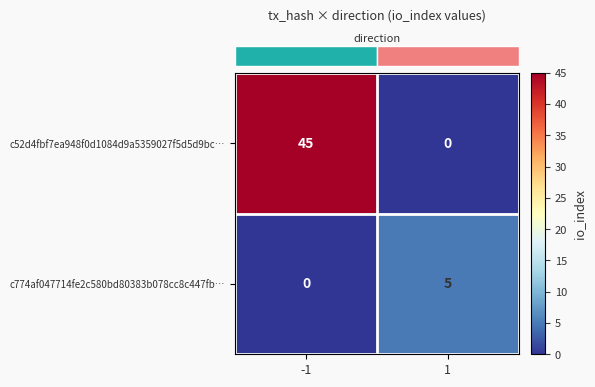

True or false: c52d4fbf7ea948f0d1084d9a5359027f5d5d9bc… has a value of 18 at 1.

False